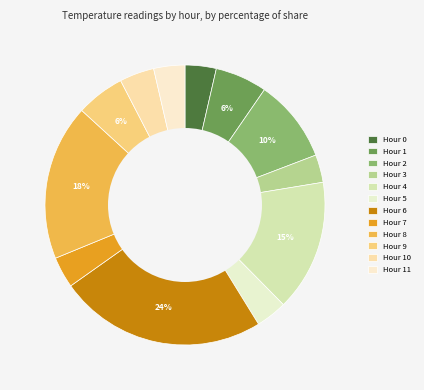

Which category has the smallest portion of the pie?

Hour 3